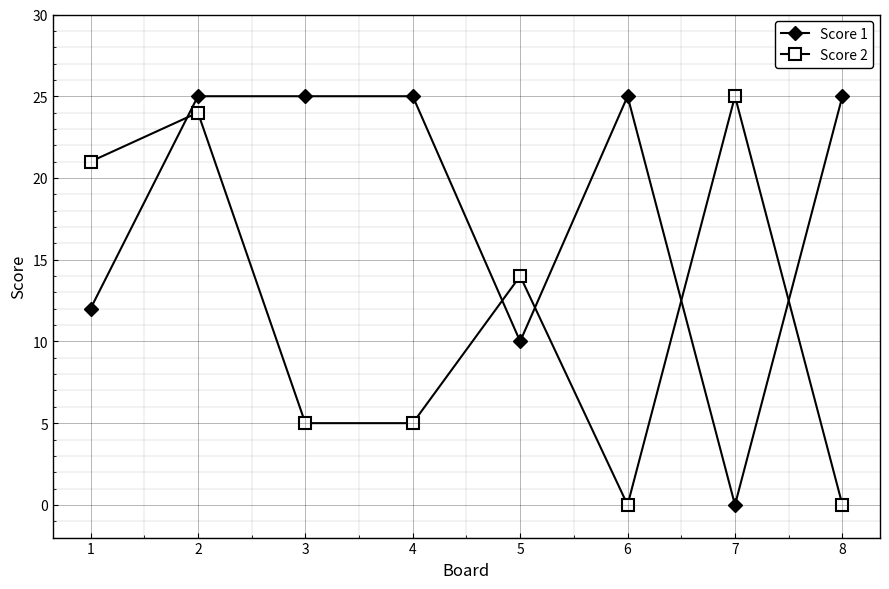

At 5, list the series in order from smallest to largest.

Score 1, Score 2